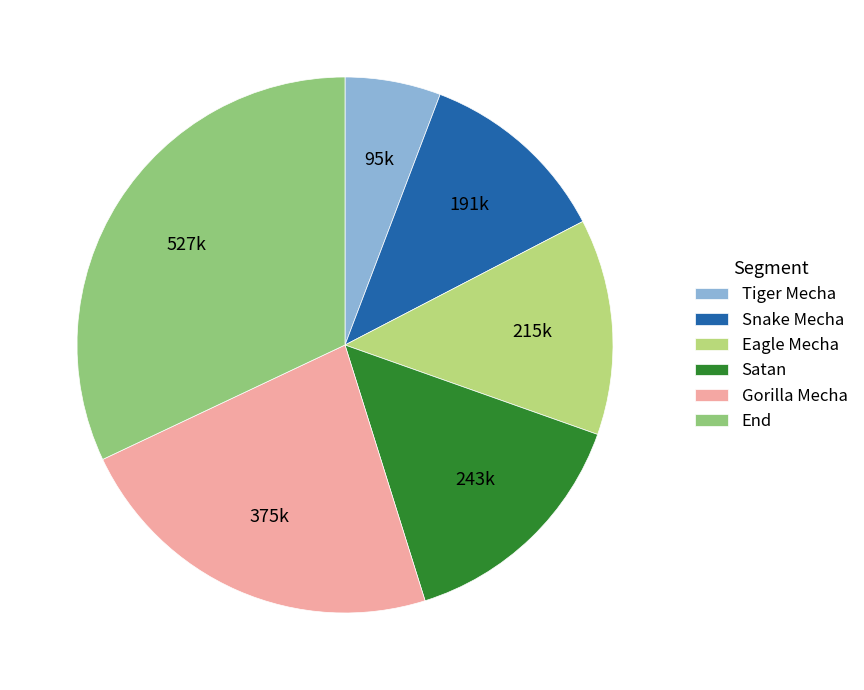

What is the ratio of the value at Snake Mecha to the value at Eagle Mecha?

0.9